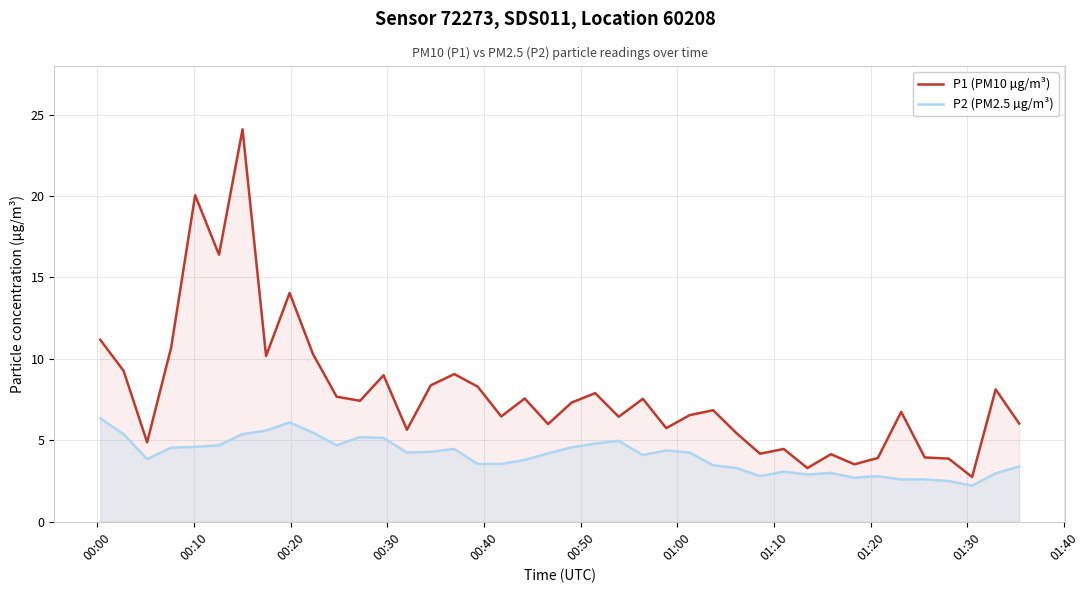

What is the difference between the maximum and minimum values in the P2 (PM2.5 µg/m³) series?

4.1